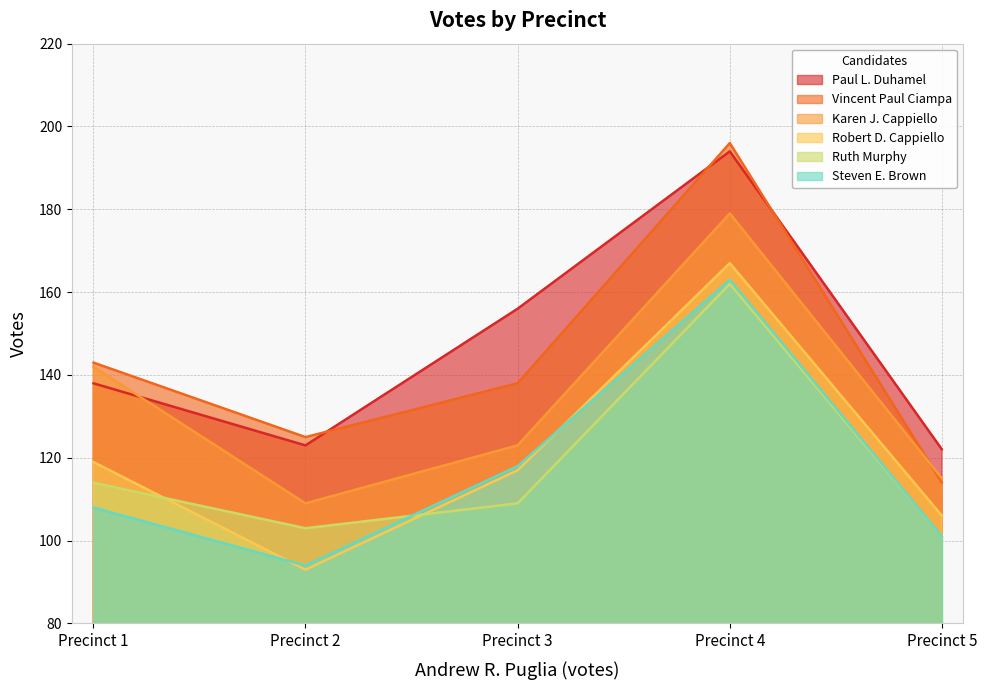

At Precinct 4, list the series in order from largest to smallest.

Vincent Paul Ciampa, Paul L. Duhamel, Karen J. Cappiello, Robert D. Cappiello, Steven E. Brown, Ruth Murphy